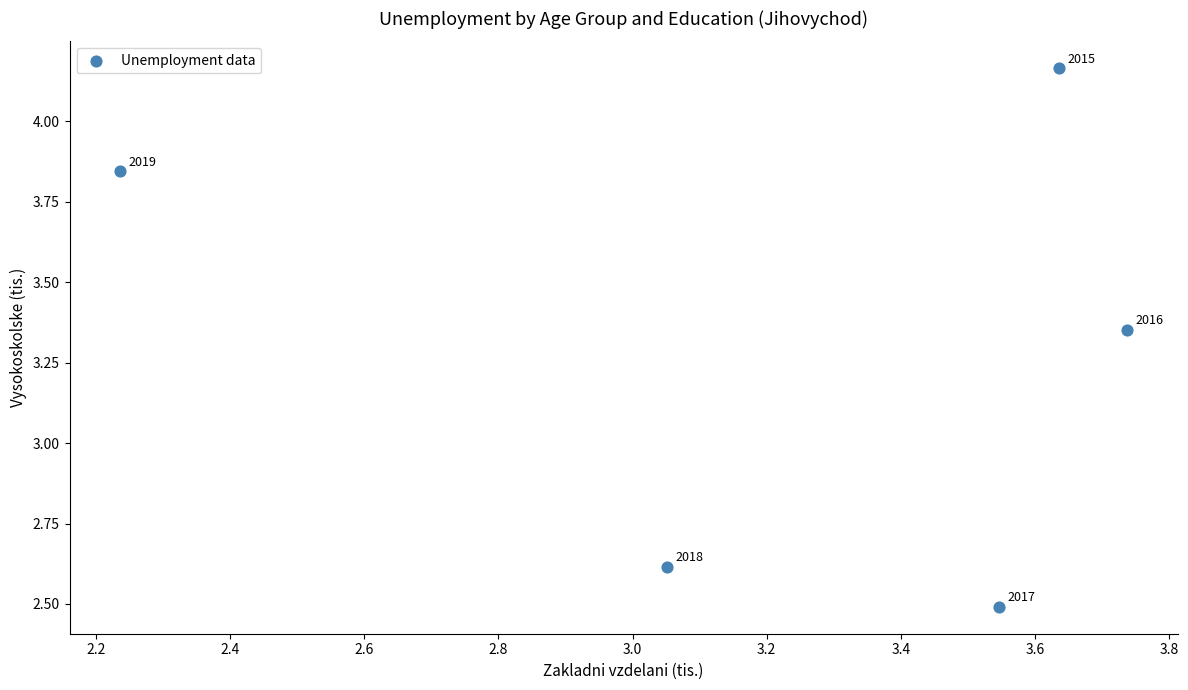

What is the range of X values (max minus min)?

1.5